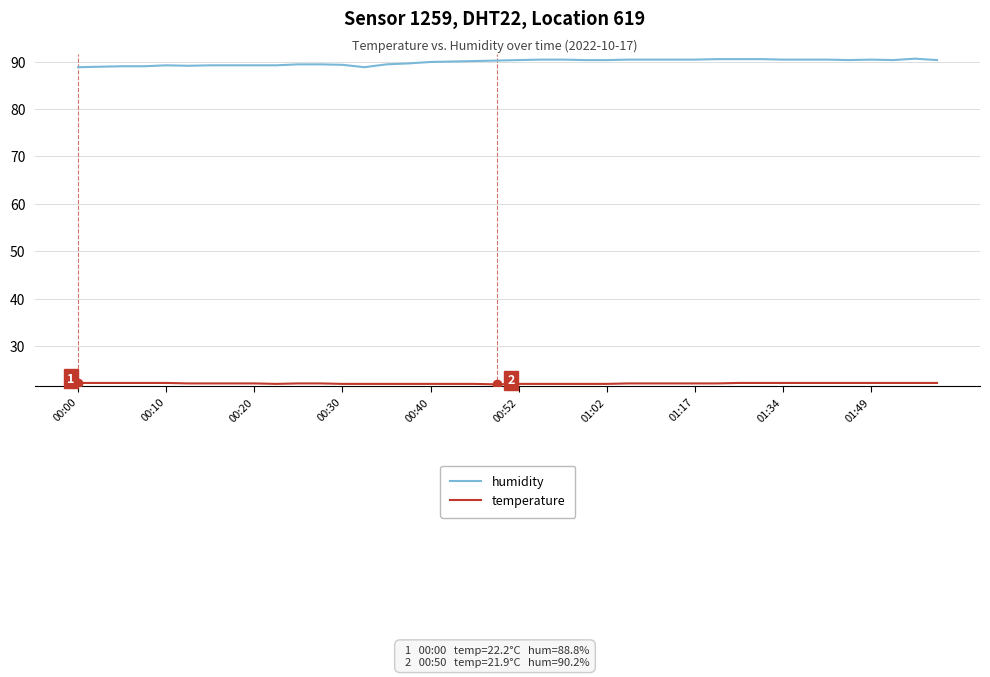

What is the difference between the maximum and minimum values in the humidity series?

1.8